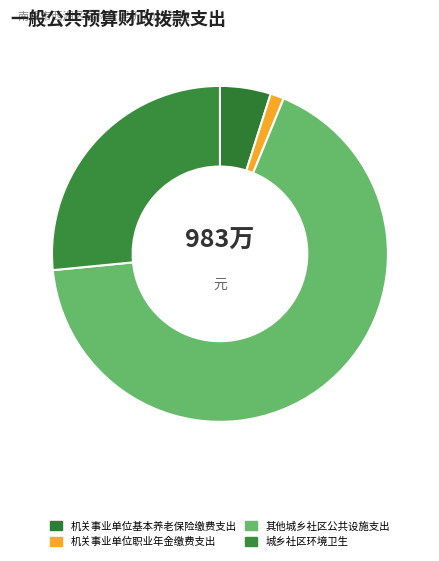

To the nearest percent, what is the difference between the 其他城乡社区公共设施支出 and 城乡社区环境卫生 slice percentages?

41%